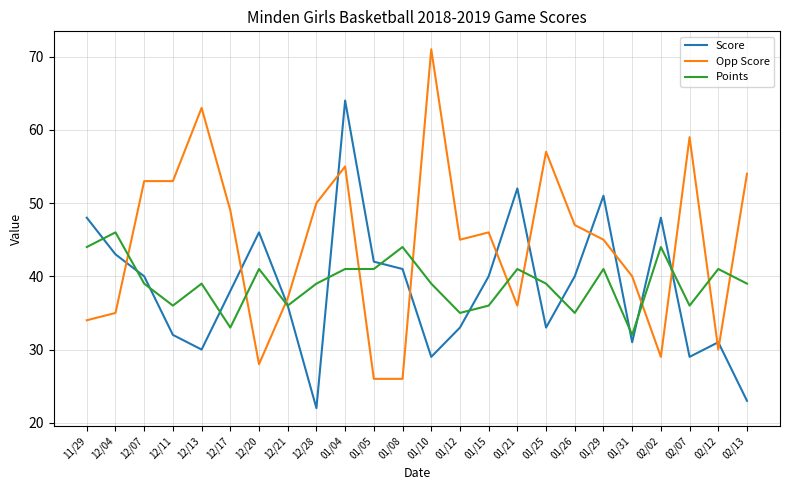

What position from the right is 01/12?

11